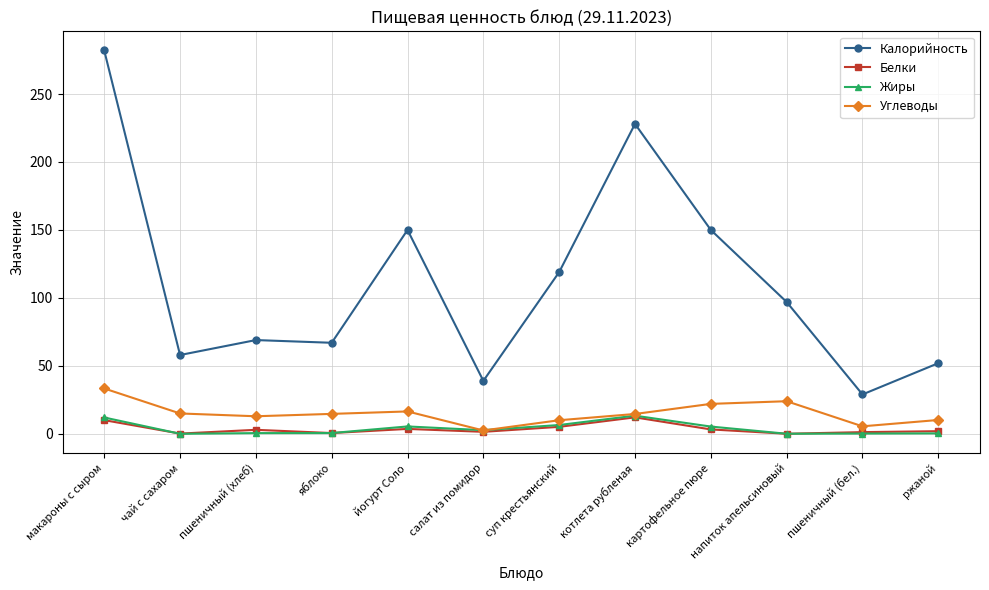

What is the sum of the Углеводы values at яблоко and чай с сахаром?

29.7